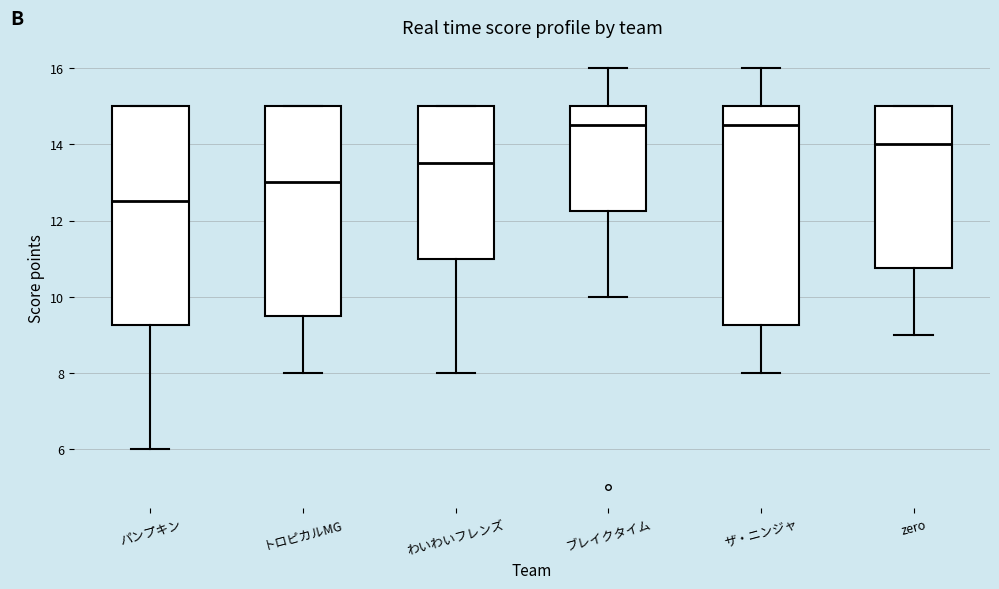

Where does the median line of the box for ザ・ニンジャ sit on the y-axis? The values are not printed on the chart, so give them approximately, as read against the axis.

14.6